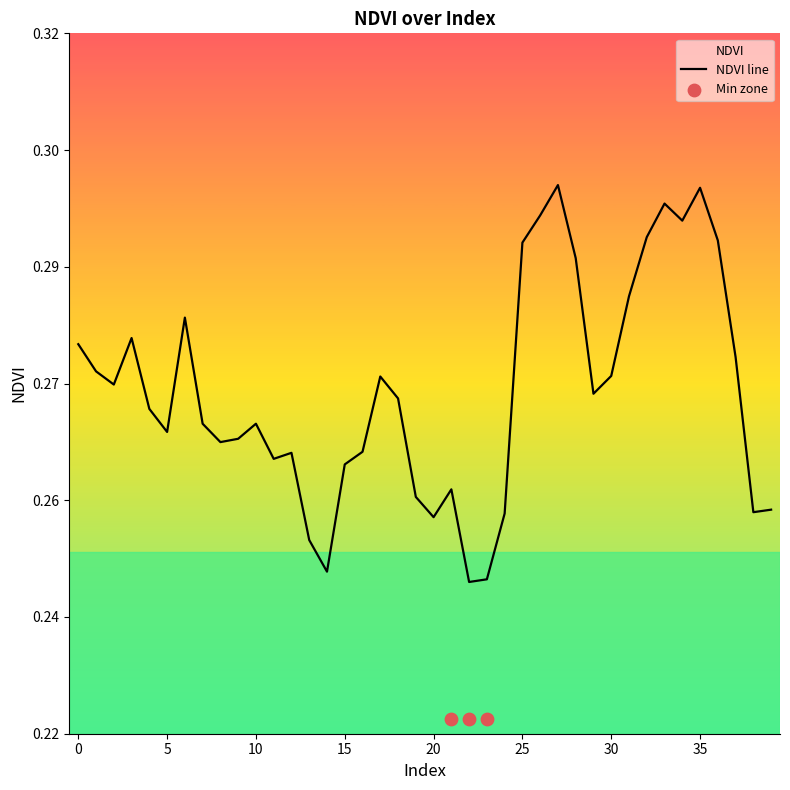

Between 2 and 1, which is larger?

1